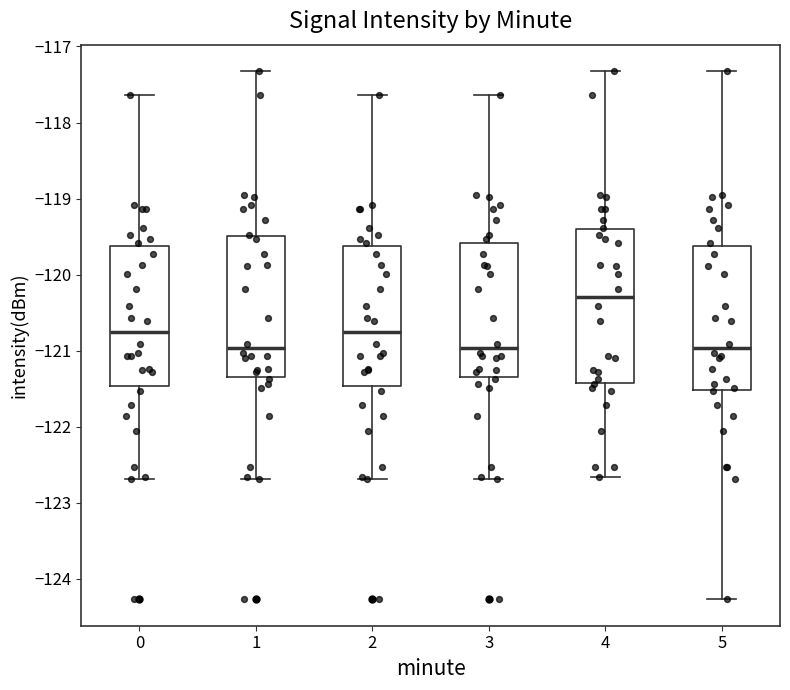

Which box's median line is the highest?

4